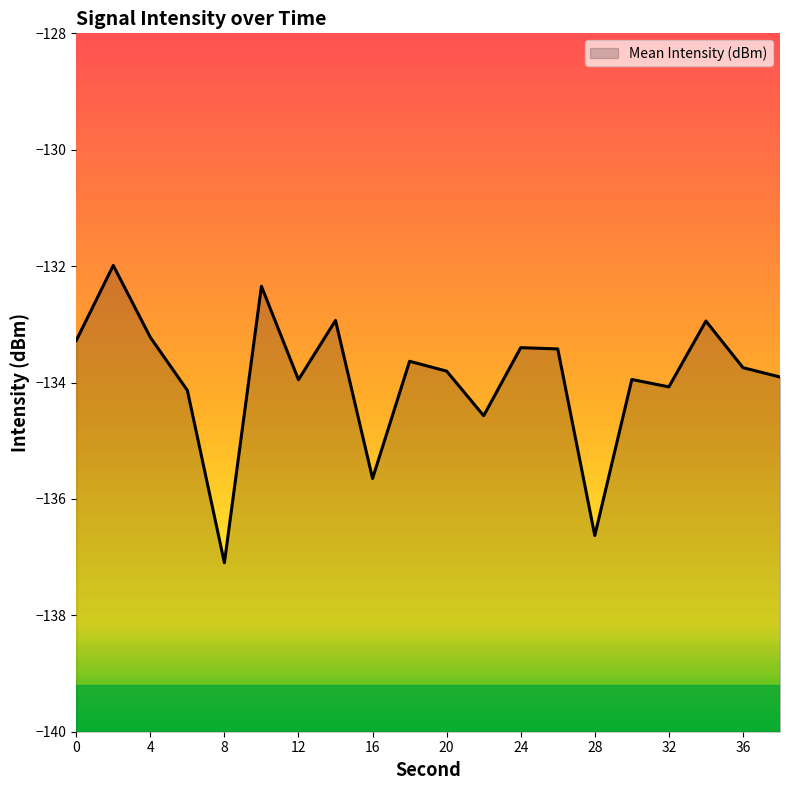

Reading right to left, transcribe all the data shown in this chart.

38=-133.9	36=-133.7	34=-132.9	32=-134.1	30=-133.9	28=-136.6	26=-133.4	24=-133.4	22=-134.6	20=-133.8	18=-133.6	16=-135.6	14=-132.9	12=-134.0	10=-132.3	8=-137.1	6=-134.1	4=-133.2	2=-132.0	0=-133.3